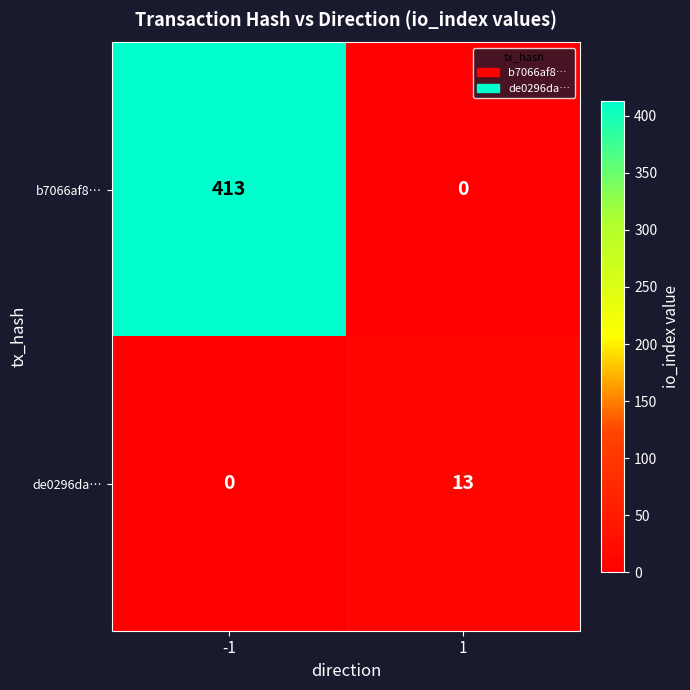

What is the greatest value displayed?

413